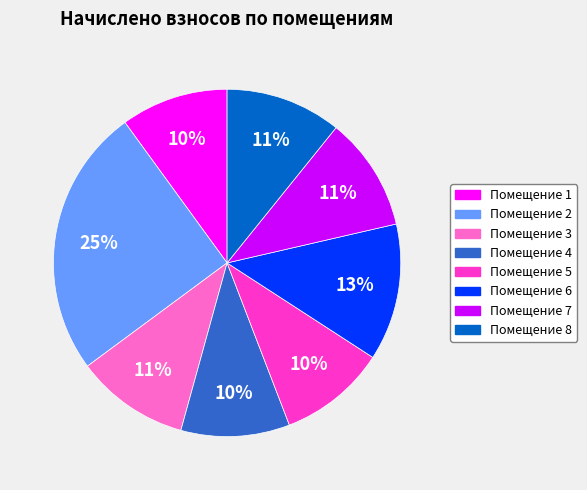

What is the ratio of the value at Помещение 2 to the value at Помещение 4?

2.5